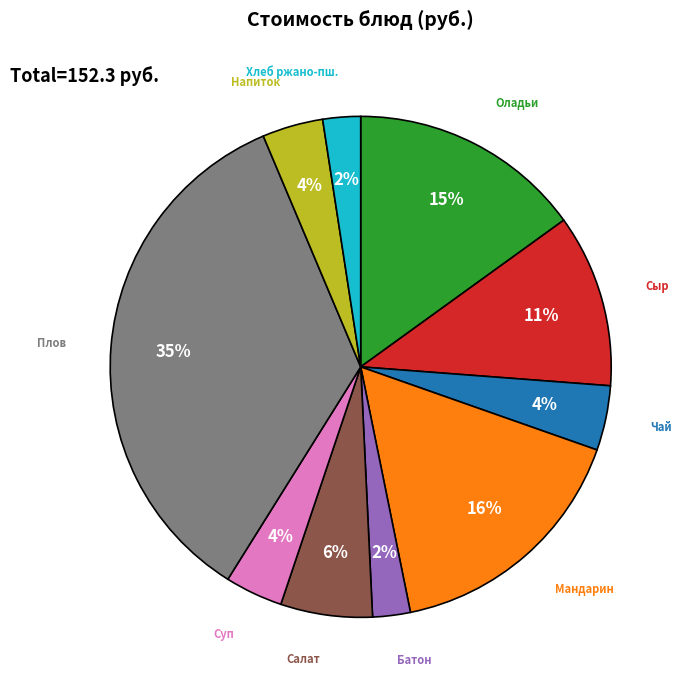

Does any single category account for the majority?

No